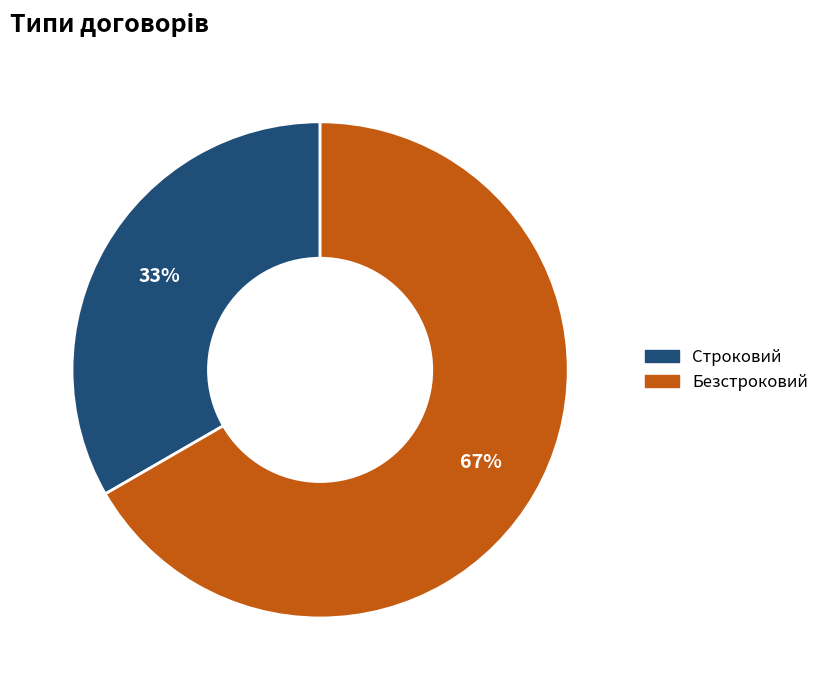

What percentage is the Безстроковий slice, to the nearest percent?

67%